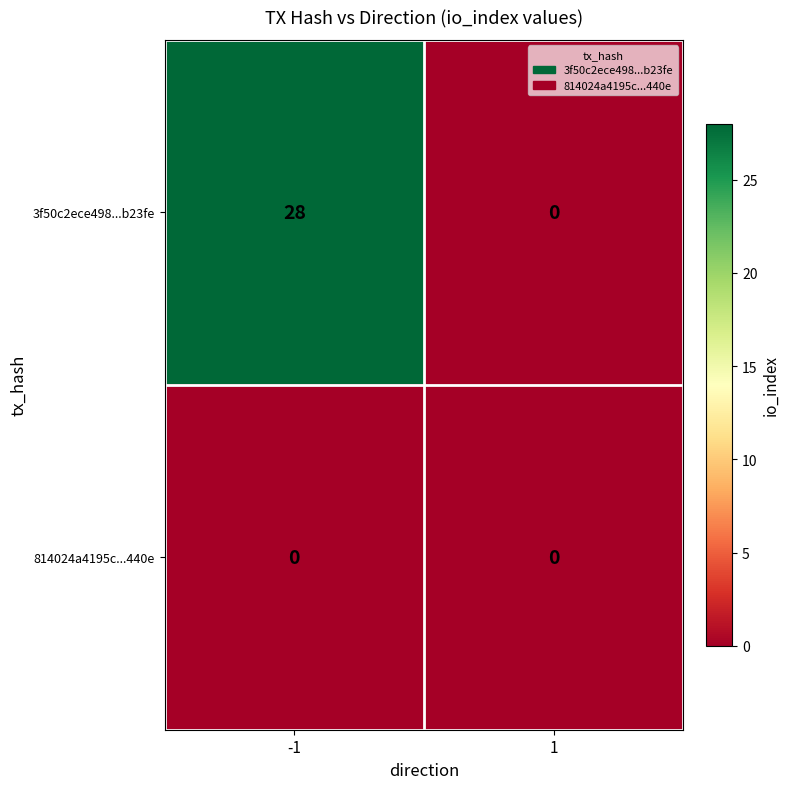

At how many categories does at least one series exceed 11?

1